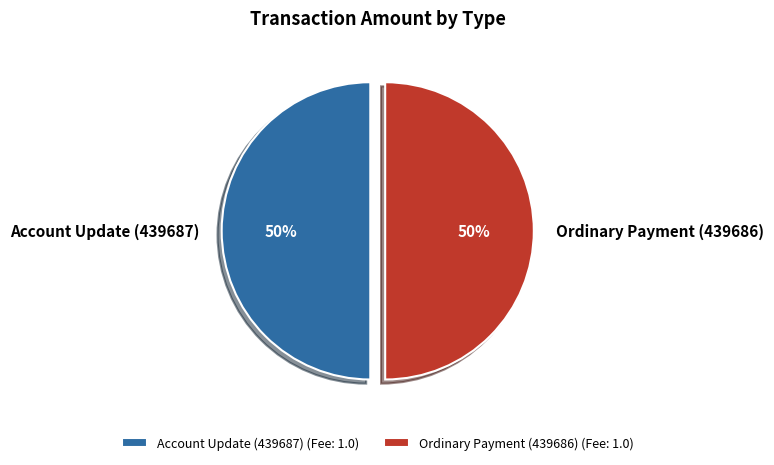

Combined, do Account Update (439687) and Ordinary Payment (439686) account for over 50%?

Yes